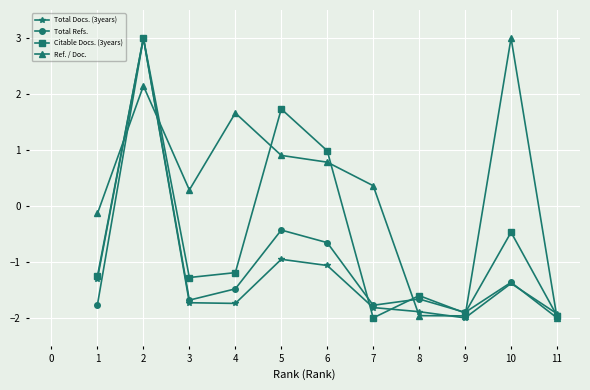

What are all the series names shown in the legend?

Total Docs. (3years), Total Refs., Citable Docs. (3years), Ref. / Doc.